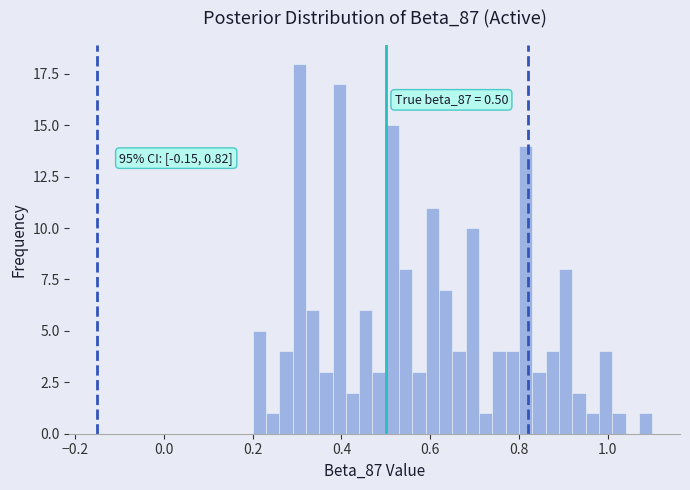

Around what value on the x-axis is the tallest bar? Give the approximate position of its centre, as read against the axis.

0.30